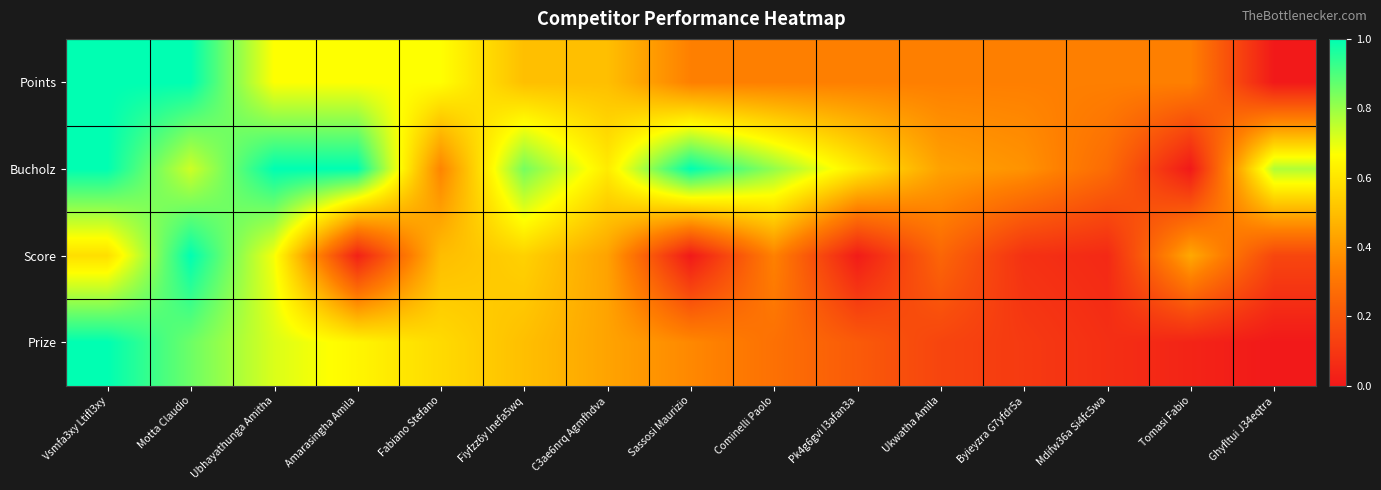

What is the total value across all series at Cominelli Paolo?

1.8